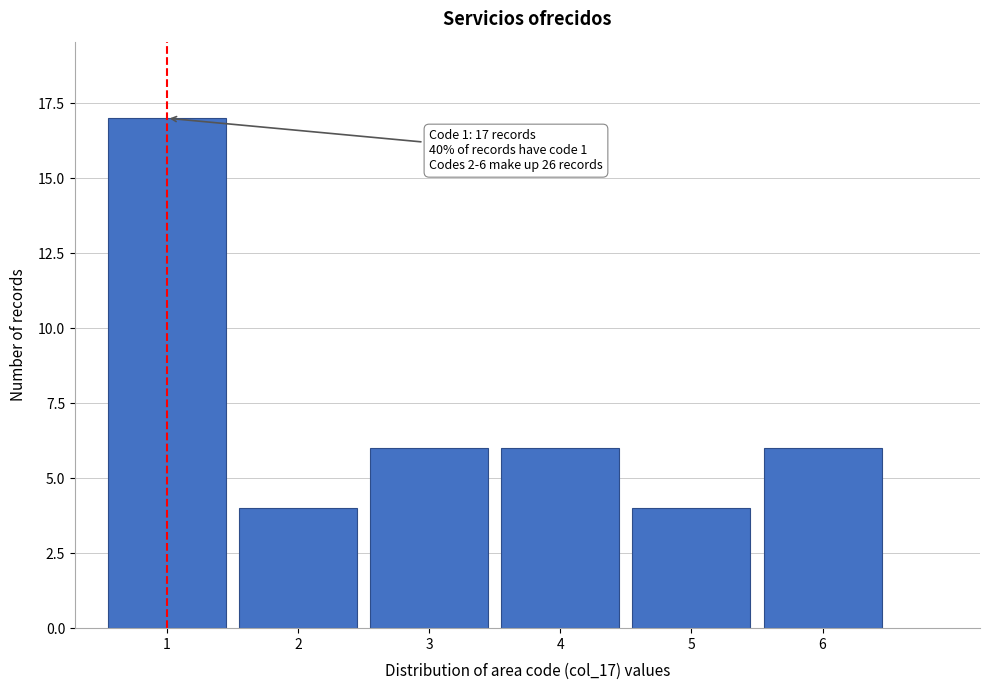

Reading right to left, list all the values displayed in this chart.

6=6	5=4	4=6	3=6	2=4	1=17